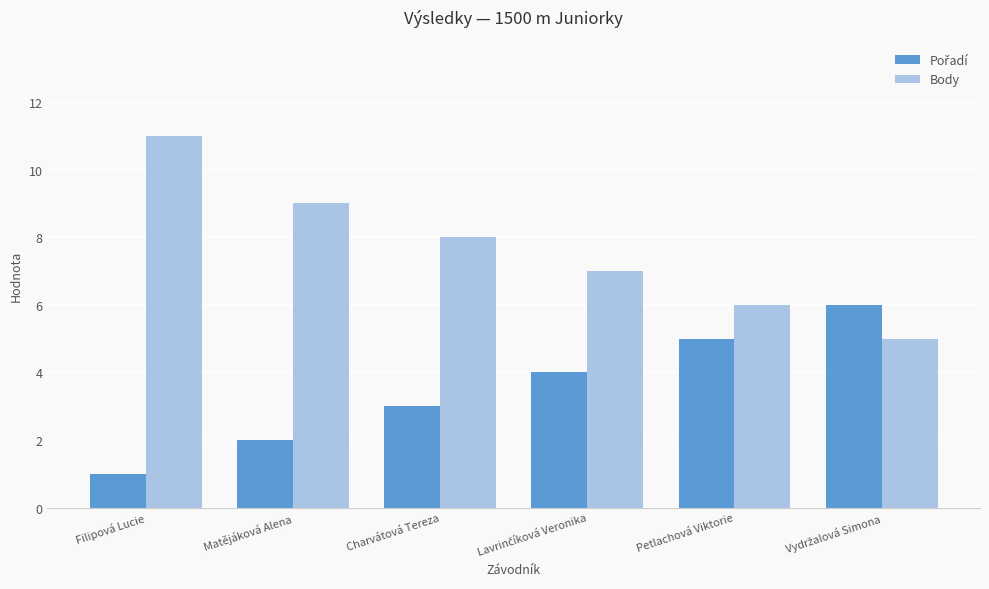

What is the maximum value shown in the chart?

11